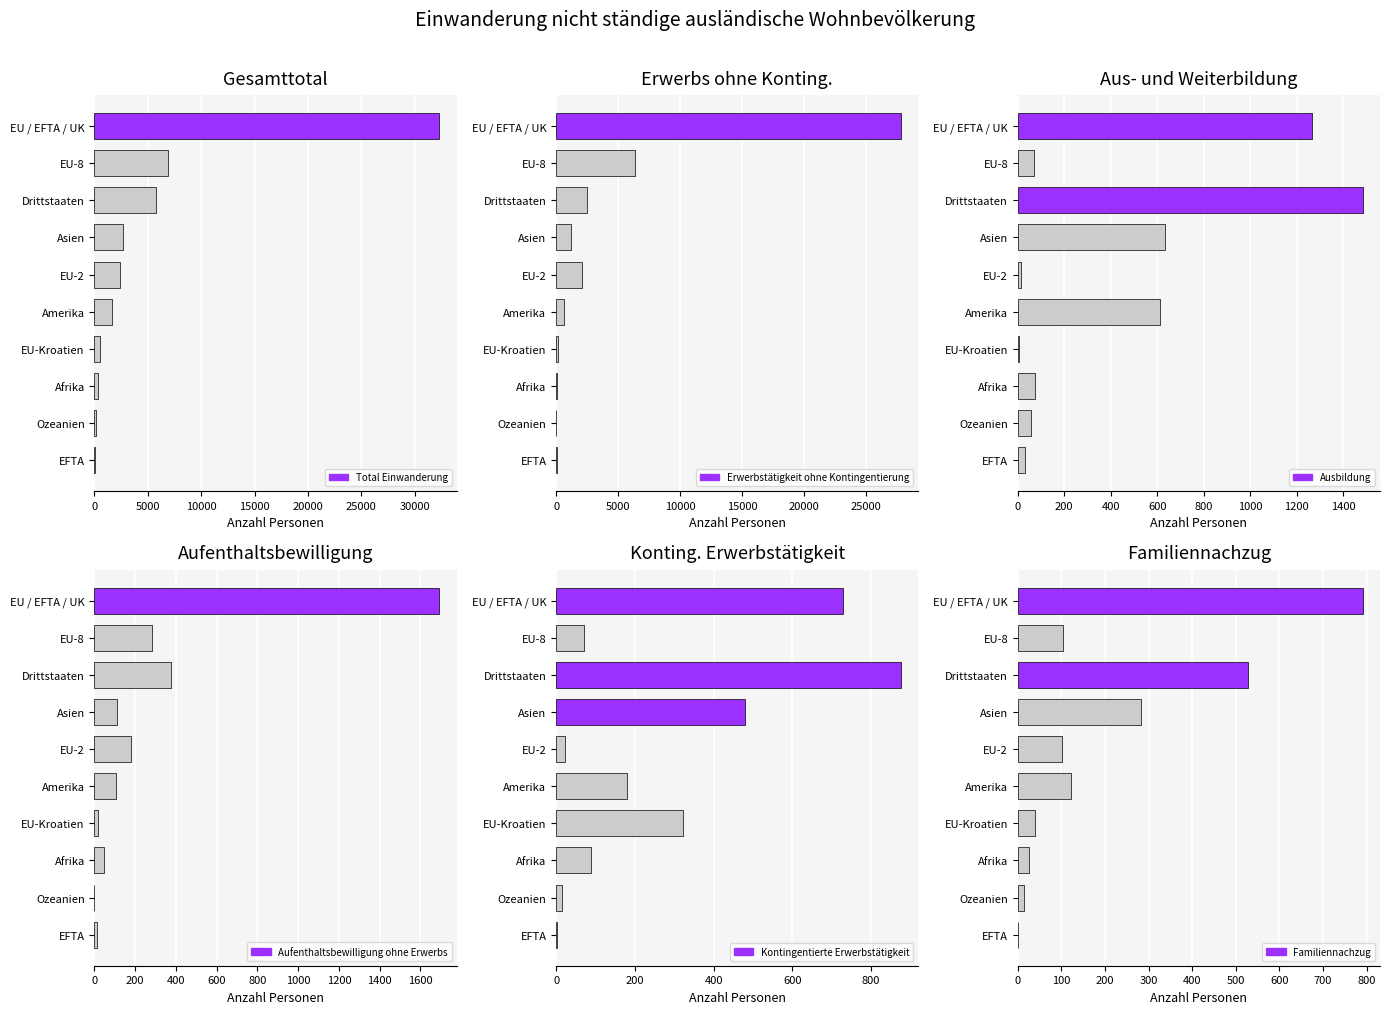

What is the average value of the Ausbildung series?

424